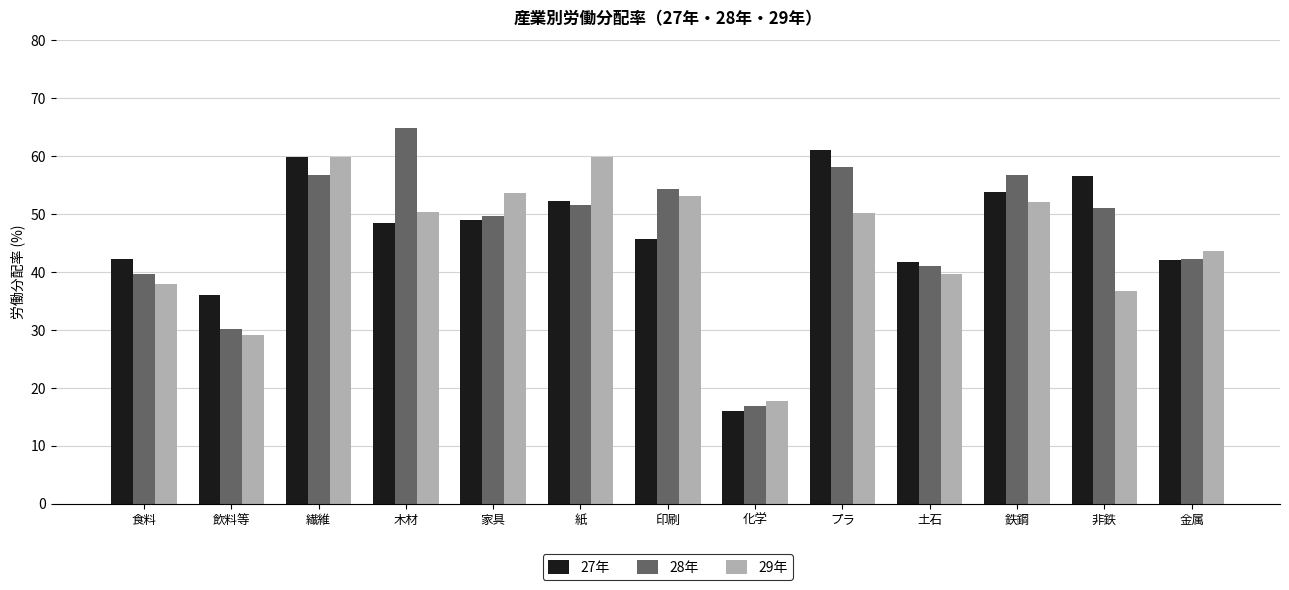

Are the bars horizontal?

No